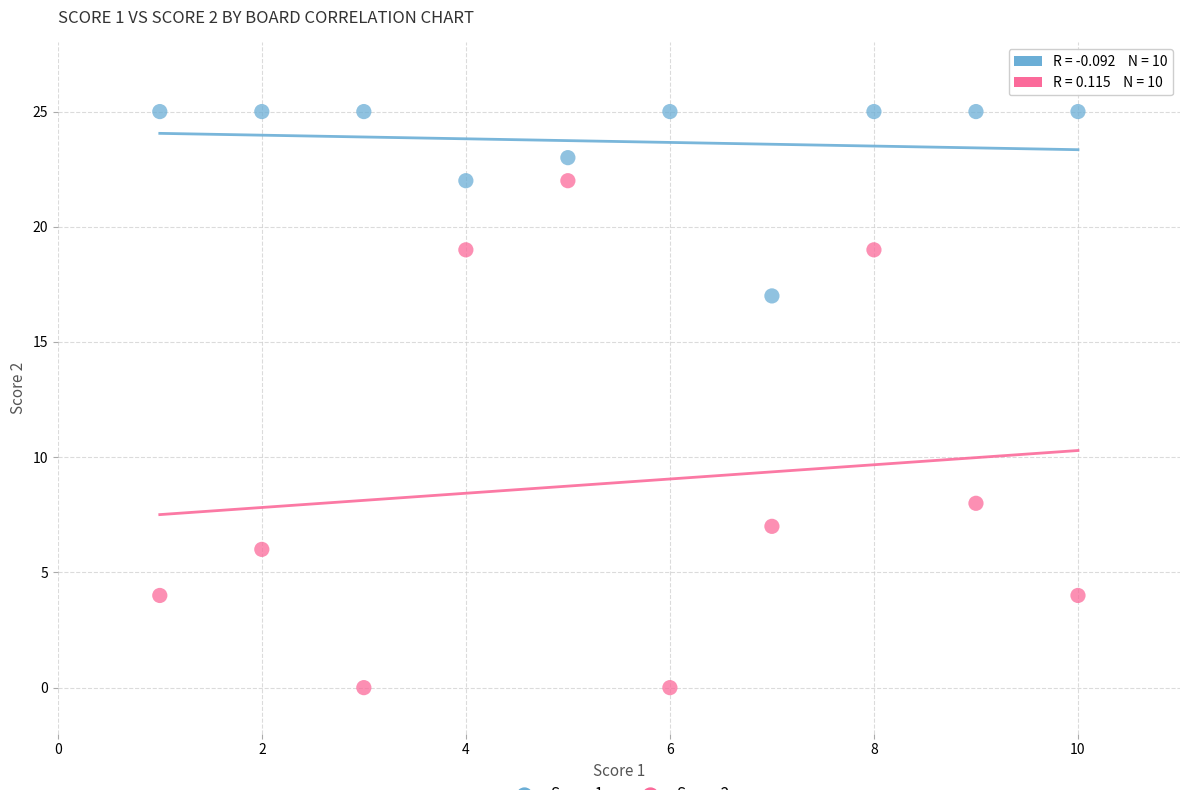

Across all data points, what is the range of Y values (max minus min)?

25